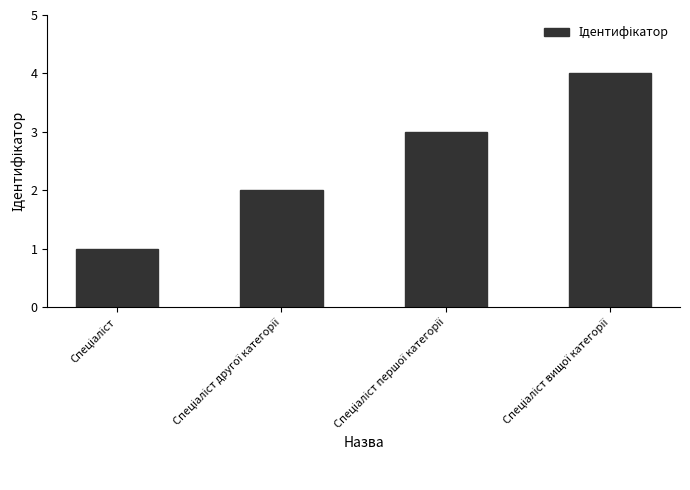

What is the sum of all values?

10